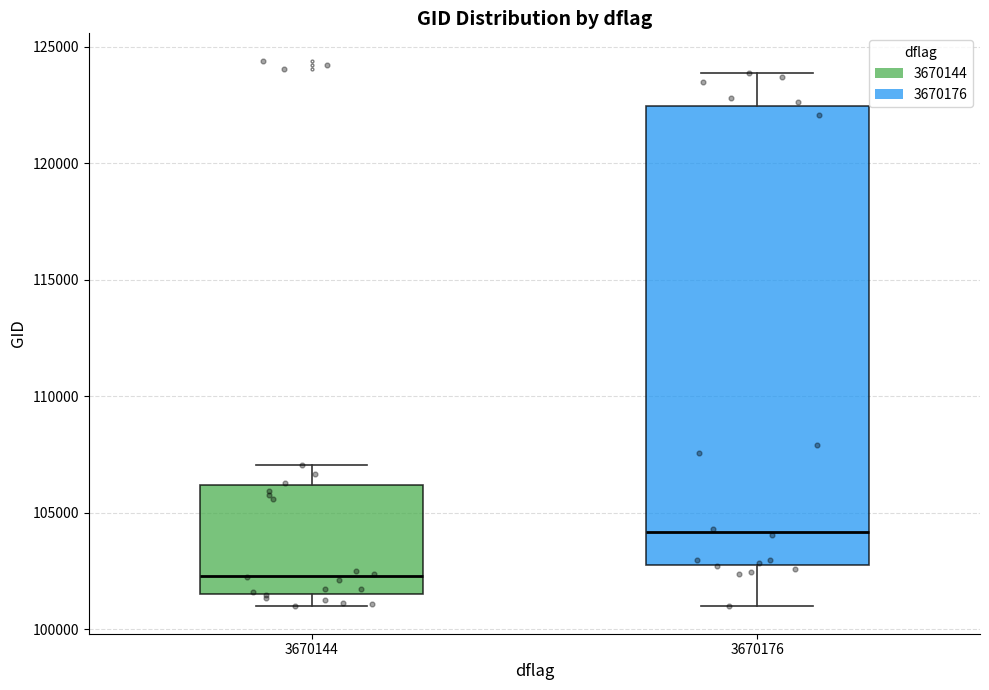

Reading left to right, transcribe this box plot: for each box, give where its median line is, the range the box spans, and where its two whiskers end, as read against the y-axis. The values are not printed on the chart, so give them approximately, as read against the axis.

3670144: median 102500, box 101500 to 106000, whiskers 101000 to 107000
3670176: median 104000, box 103000 to 122500, whiskers 101000 to 124000